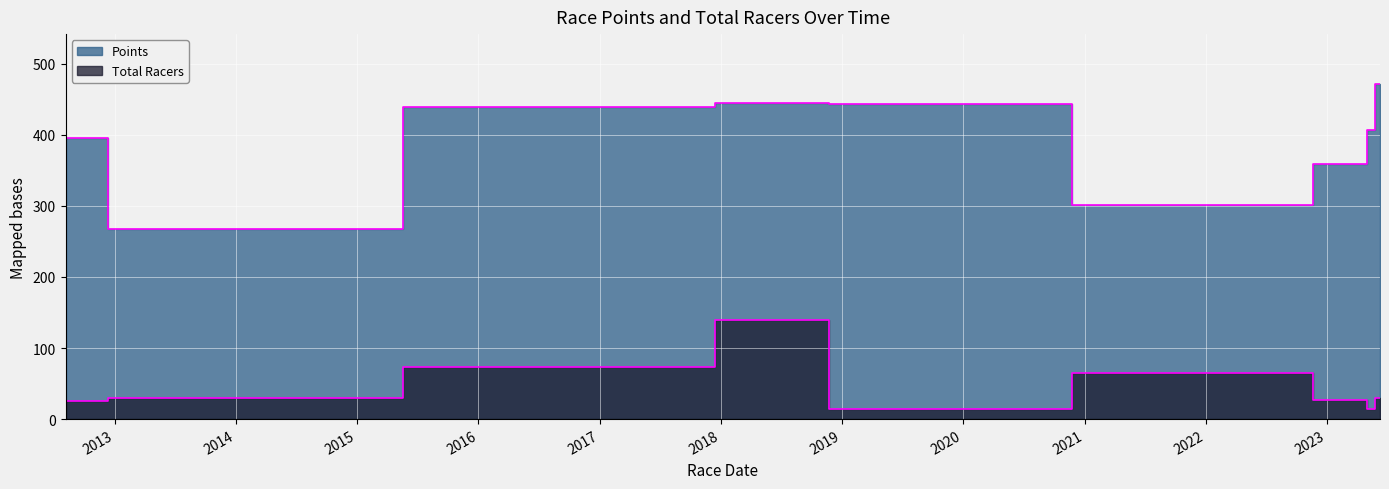

How many series are shown in this chart?

2